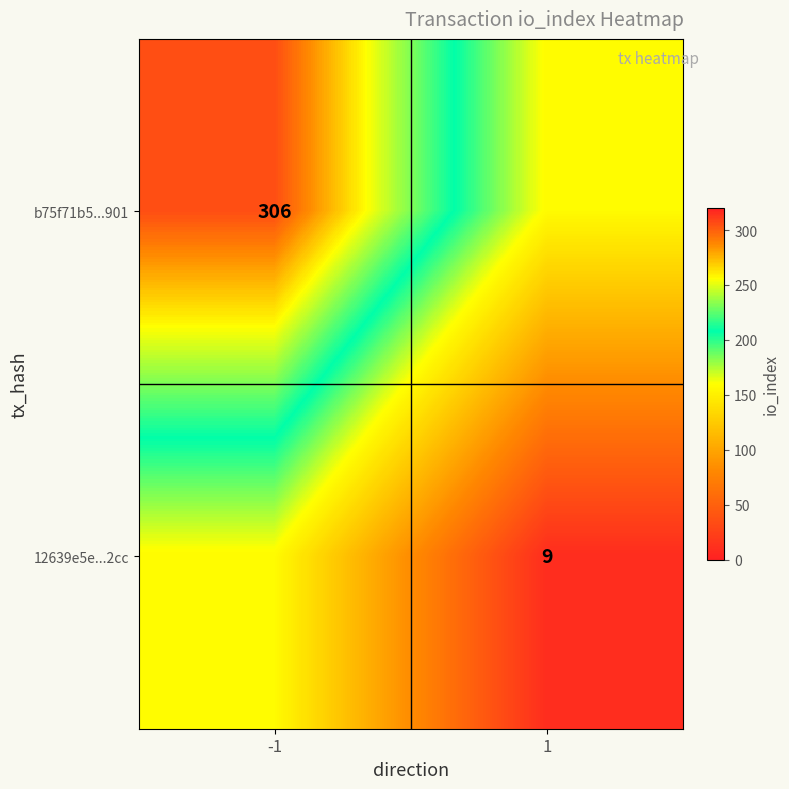

Is it true that 12639e5e...2cc equals 9.0 at 1?

True